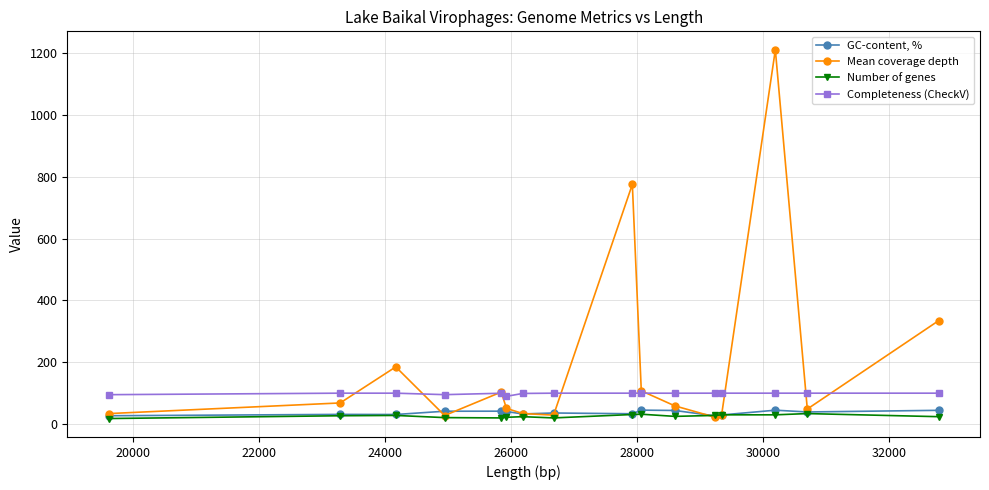

List the series in order of their peak value, highest first.

Mean coverage depth, Completeness (CheckV), GC-content, %, Number of genes